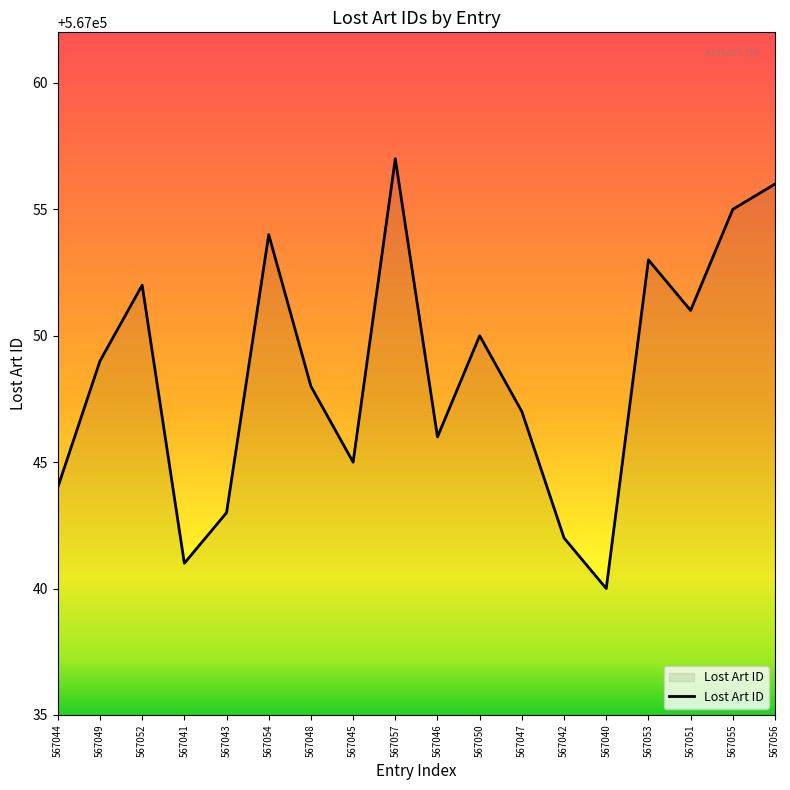

What is the approximate value at 567046, to the nearest 5?

567045